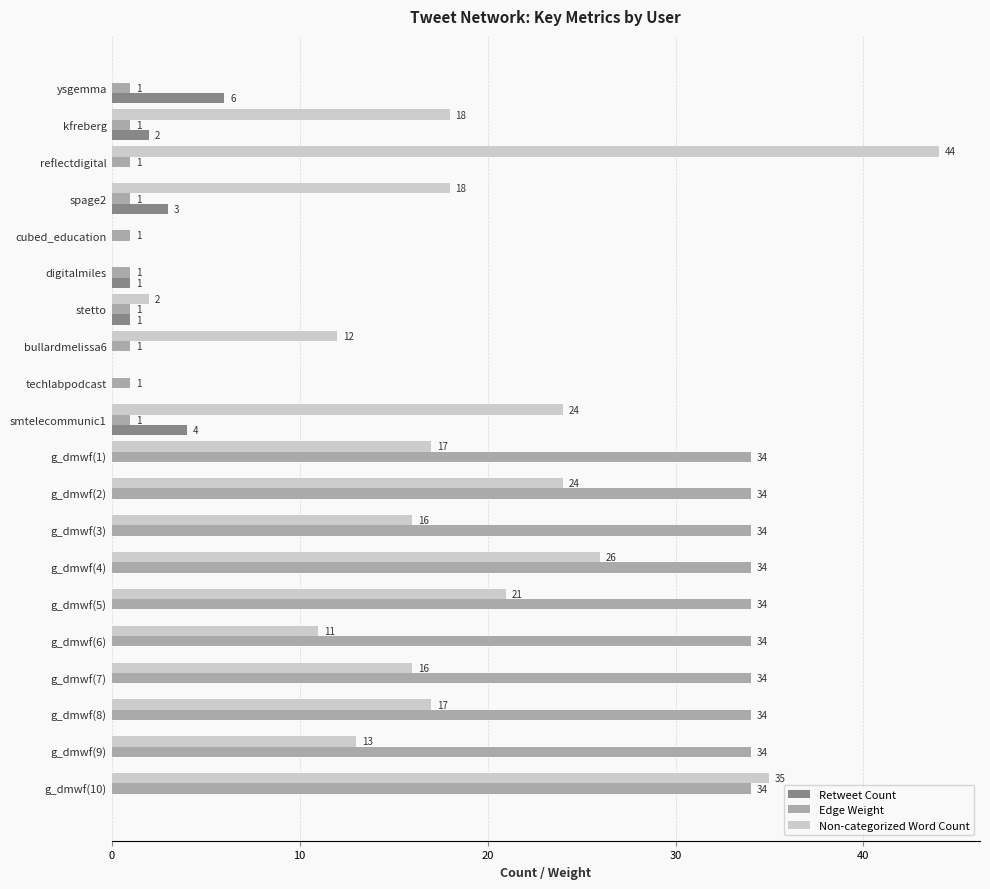

How many positive values does the Retweet Count series have?

6